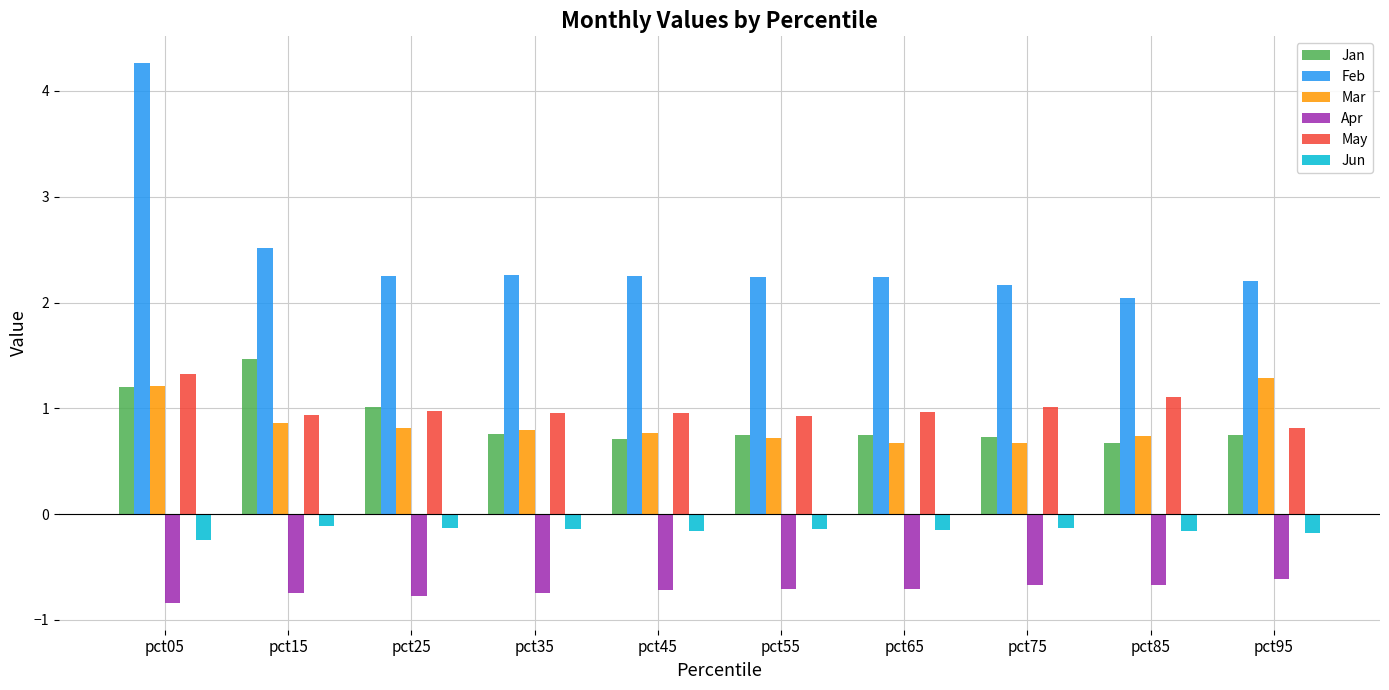

What is the value of the May bar at the 3rd from the left?

1.0